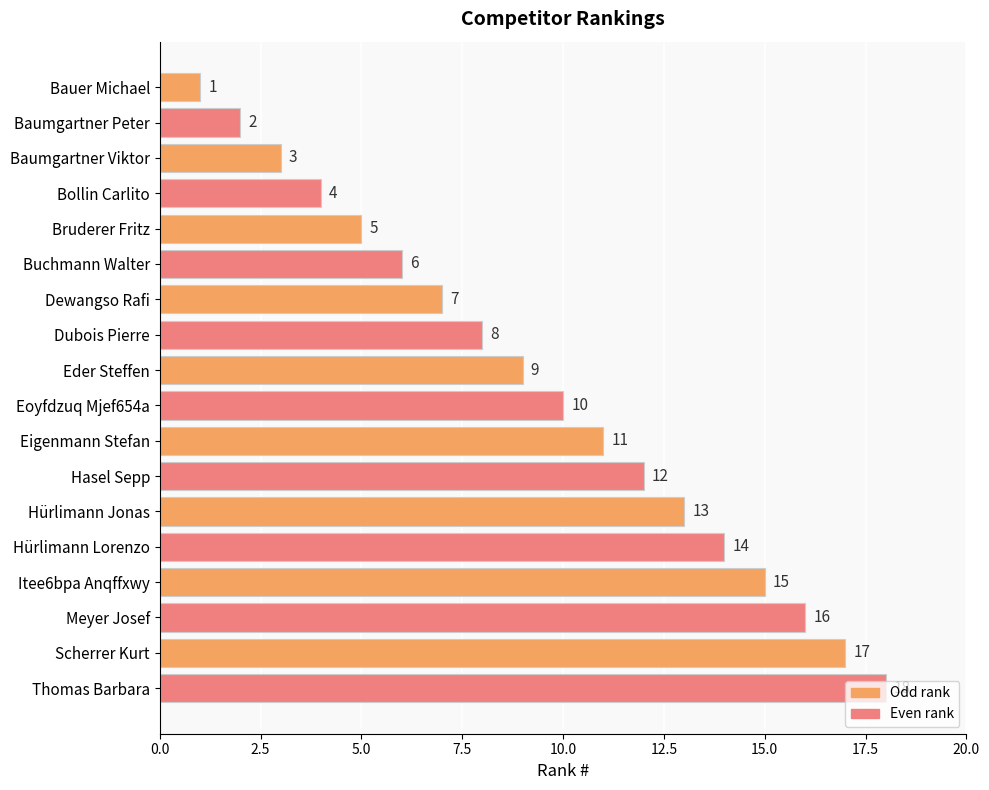

What is the change in value from Bruderer Fritz to Thomas Barbara?

+13